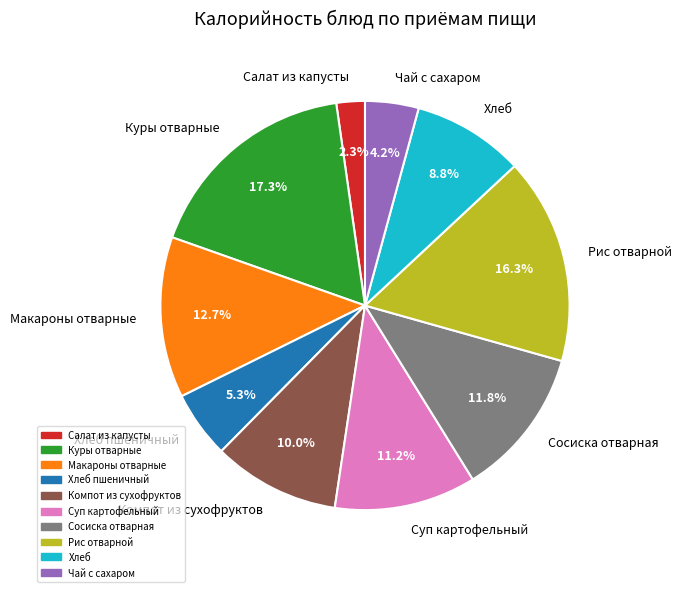

How many slices are in this pie chart?

10